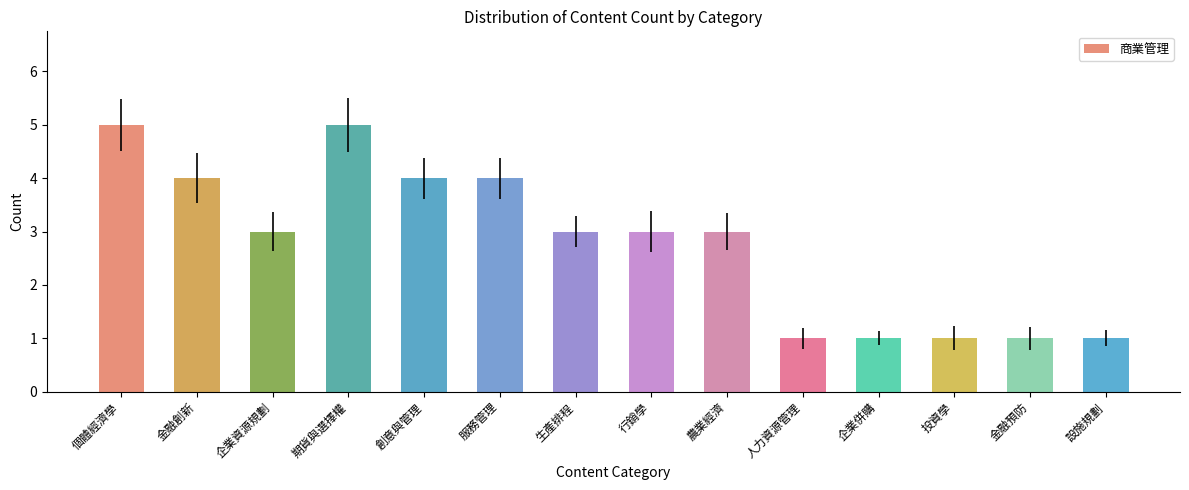

Is it true that the value at 創意與管理 is 4?

True